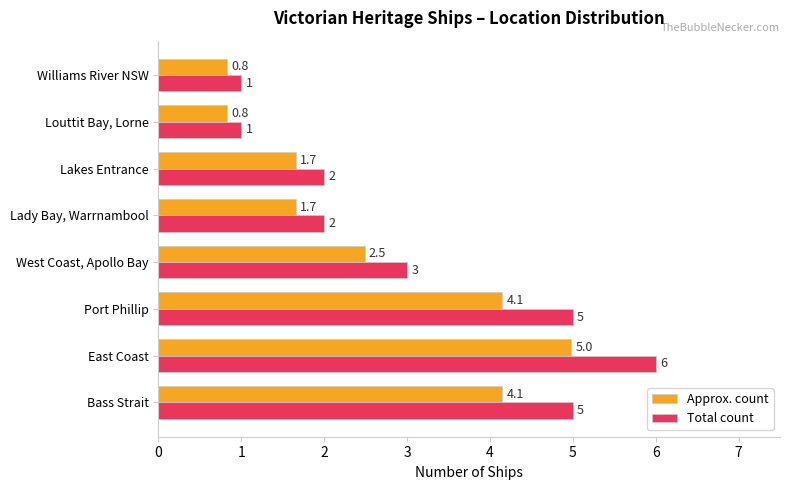

At which label does Approx. count reach its peak?

East Coast